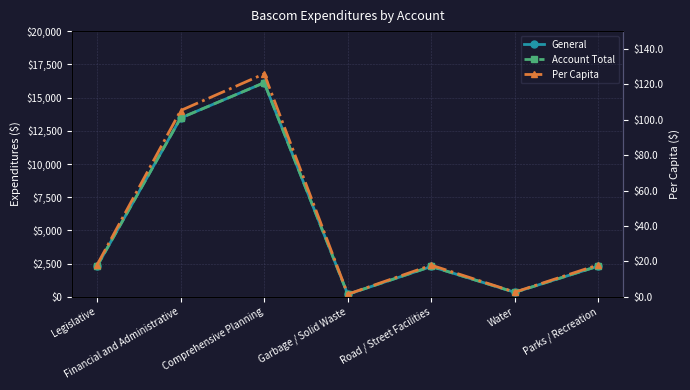

What position from the right is Financial and Administrative?

6